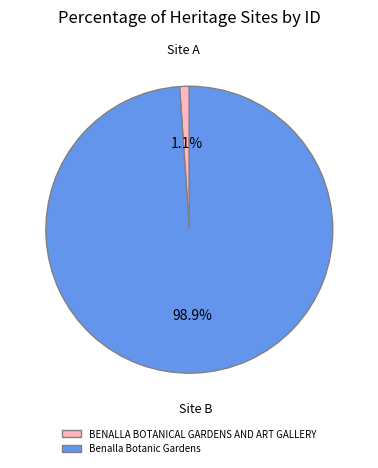

Which has a higher value, BENALLA BOTANICAL GARDENS AND ART GALLERY or Benalla Botanic Gardens?

Benalla Botanic Gardens